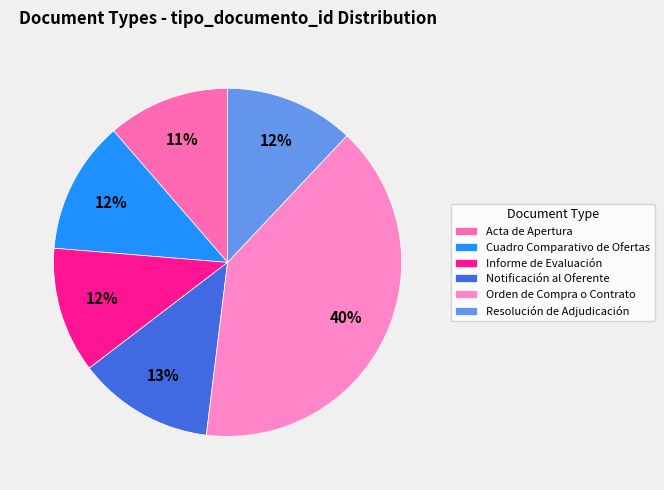

Count the number of slices in the pie.

6